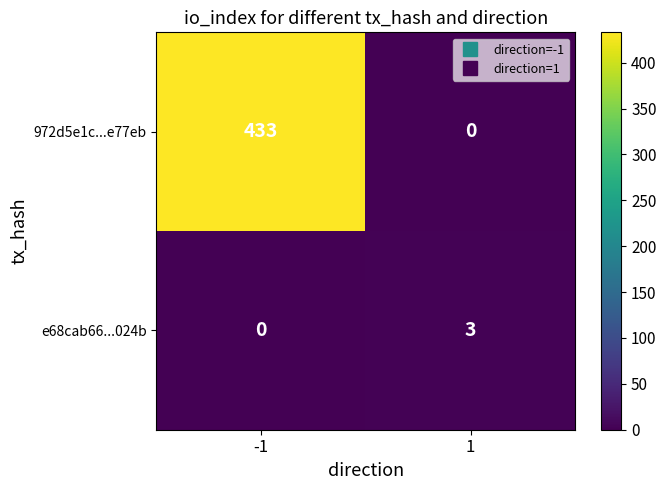

Reading left to right, extract all data points from this chart.

972d5e1c...e77eb: 433	0
e68cab66...024b: 0	3